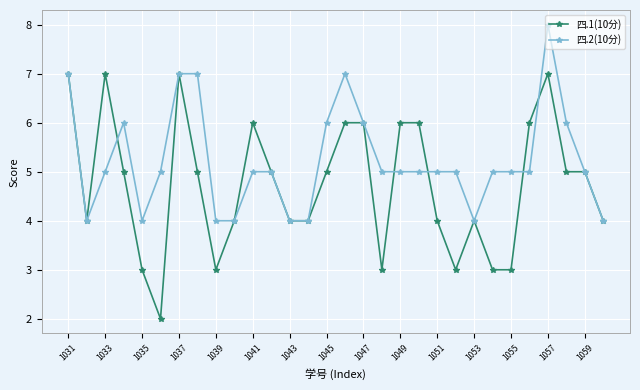

What is the value of the 四.1(10分) point at the 25th from the left?

3